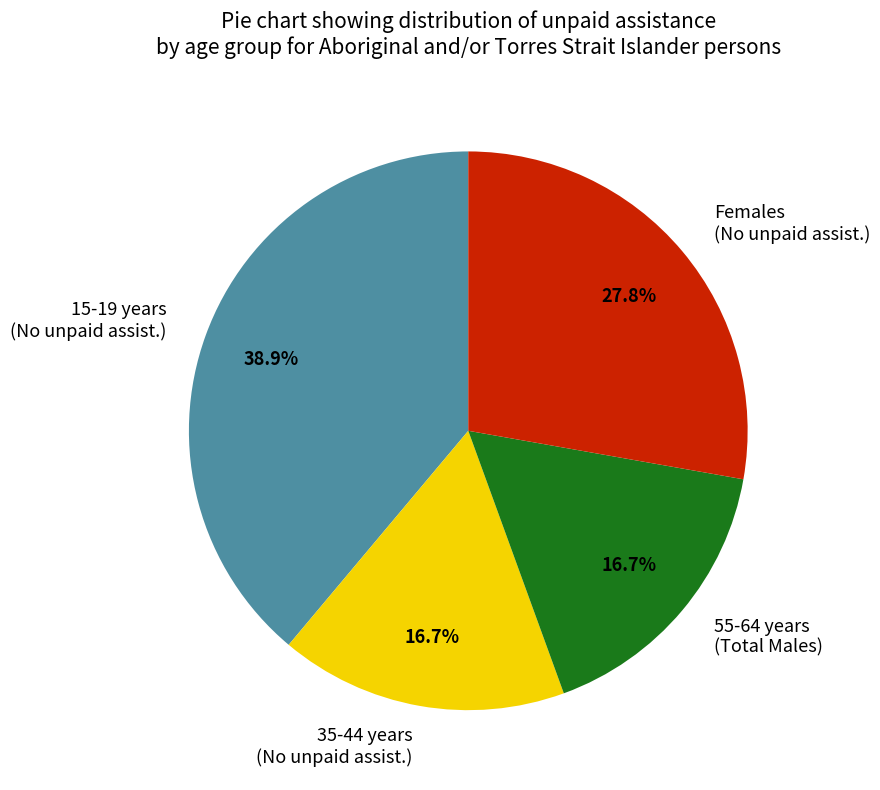

Is there any slice that represents more than half of the pie?

No